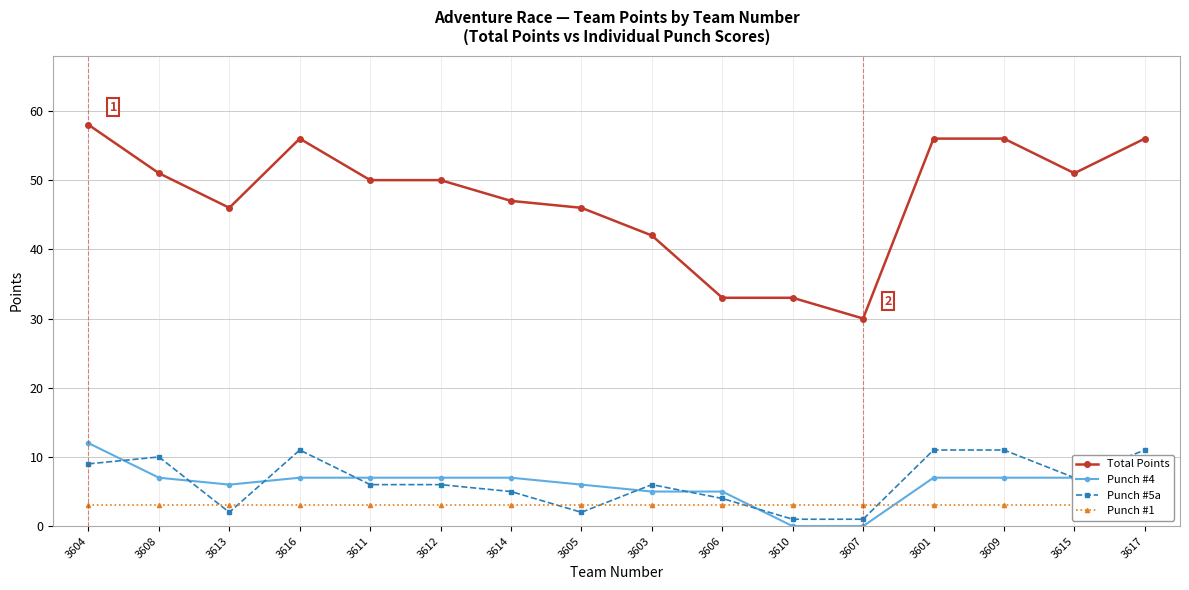

At which label is Punch #4 closest to 6?

3613